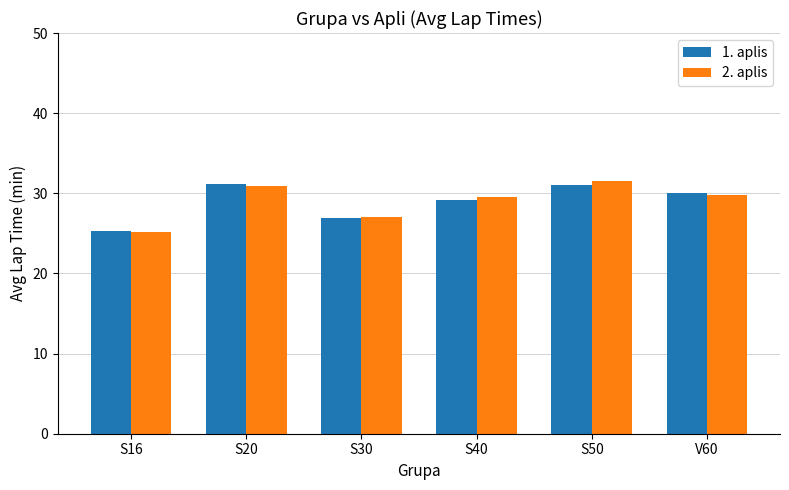

Are the bars horizontal?

No